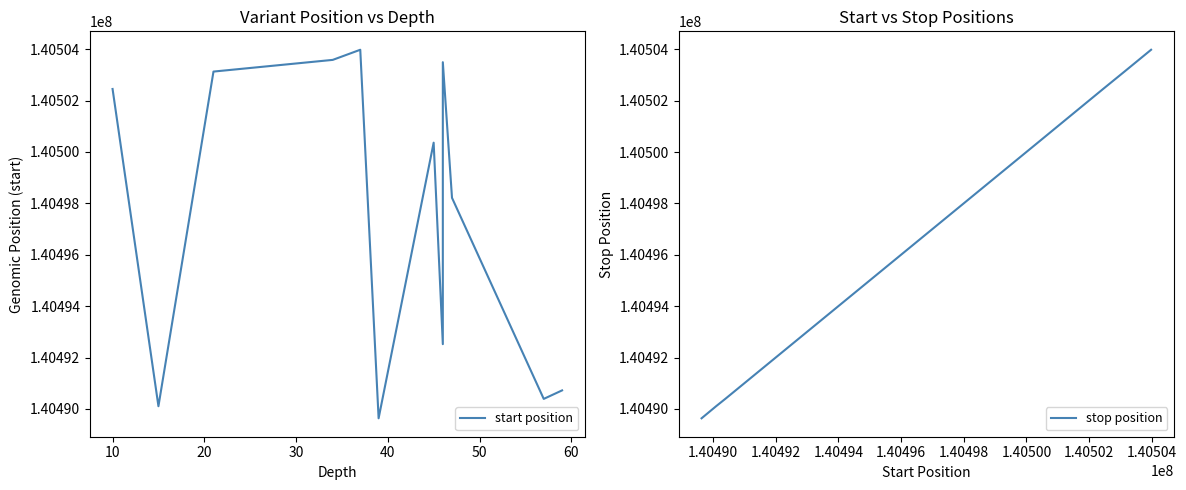

Rank the series by their average value, from highest to lowest.

stop position, start position